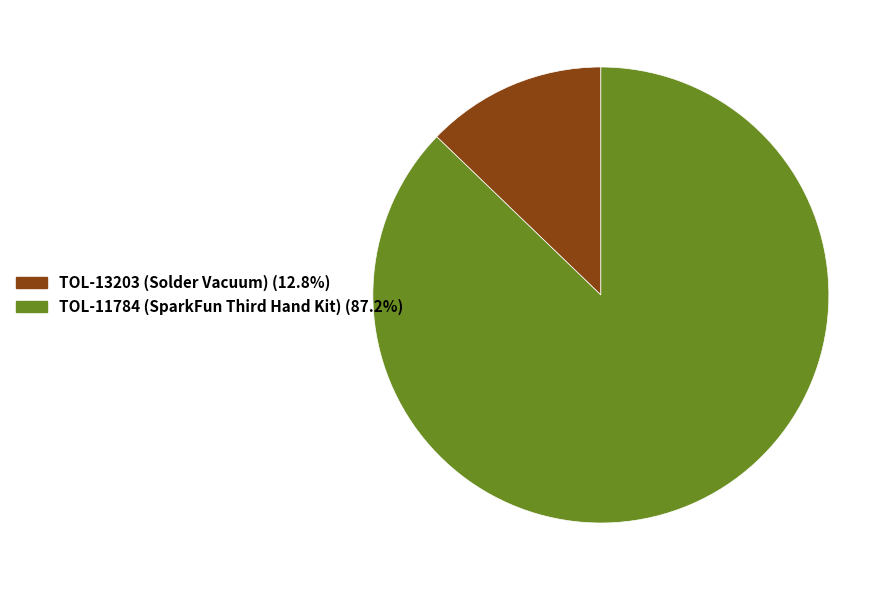

Which slice is the largest?

TOL-11784 (SparkFun Third Hand Kit)